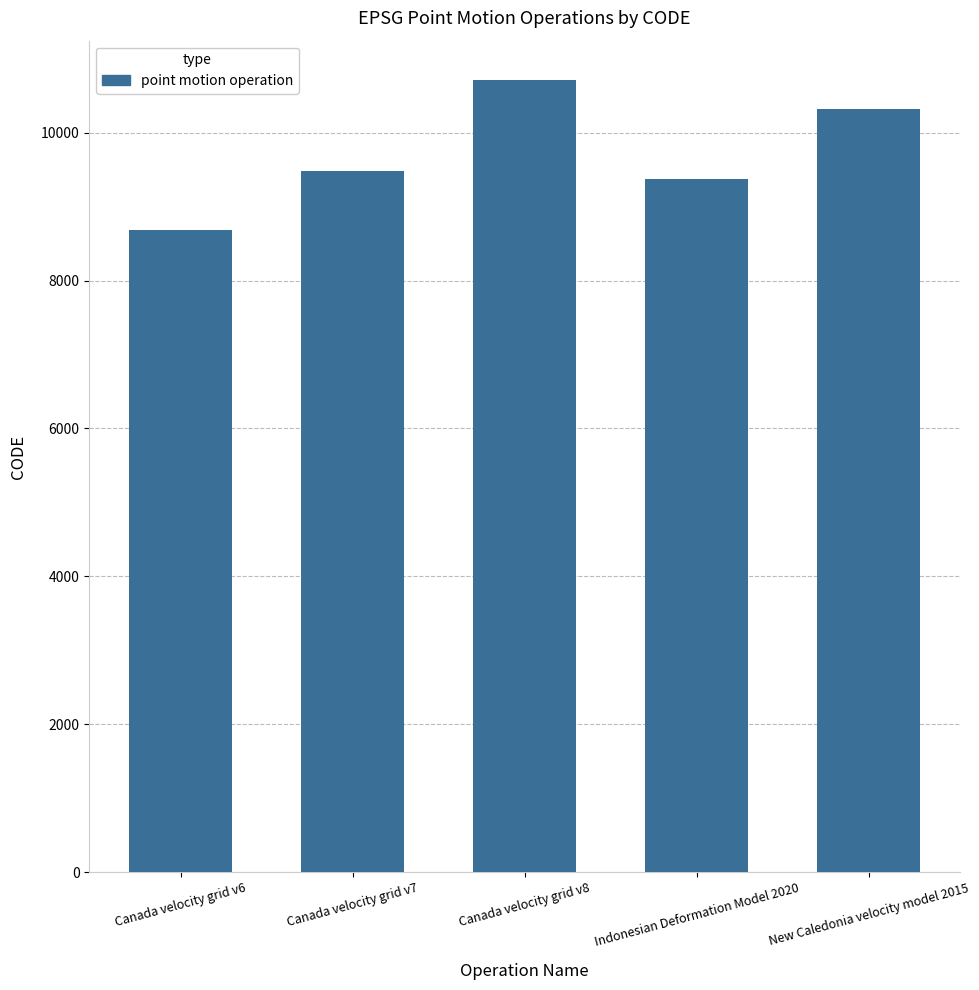

What is the change in value from Canada velocity grid v6 to New Caledonia velocity model 2015?

+1647